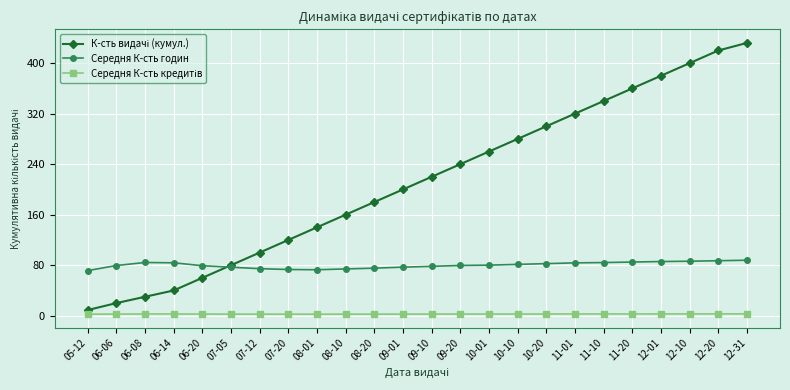

How many values in the Середня К-сть годин series are below 80?

12